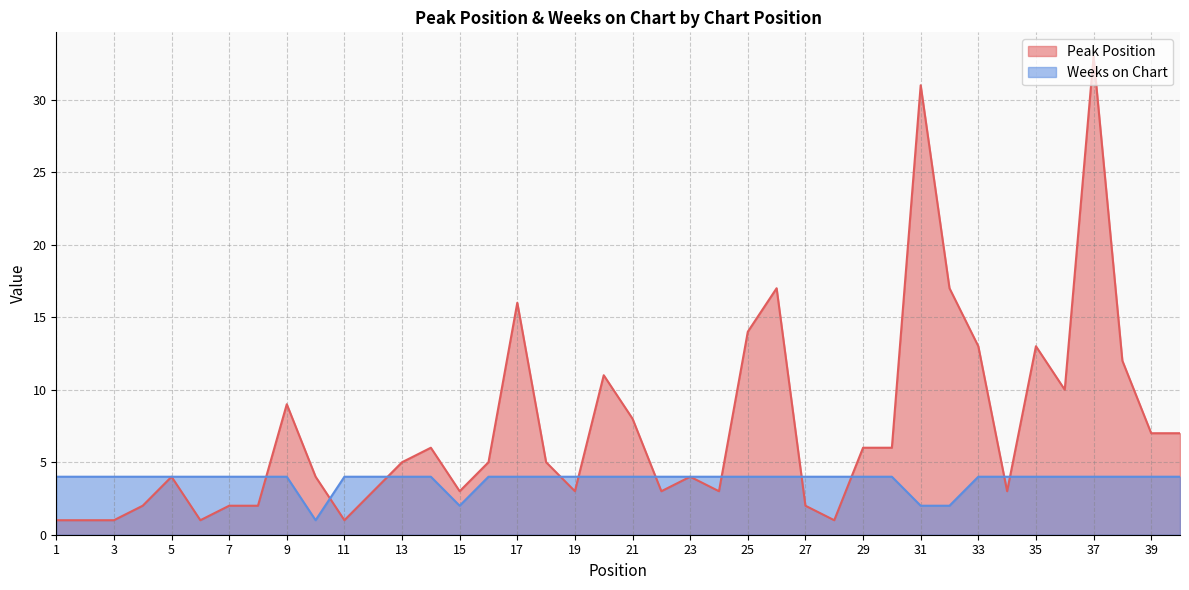

Rank the series by their maximum value, from lowest to highest.

Weeks on Chart, Peak Position